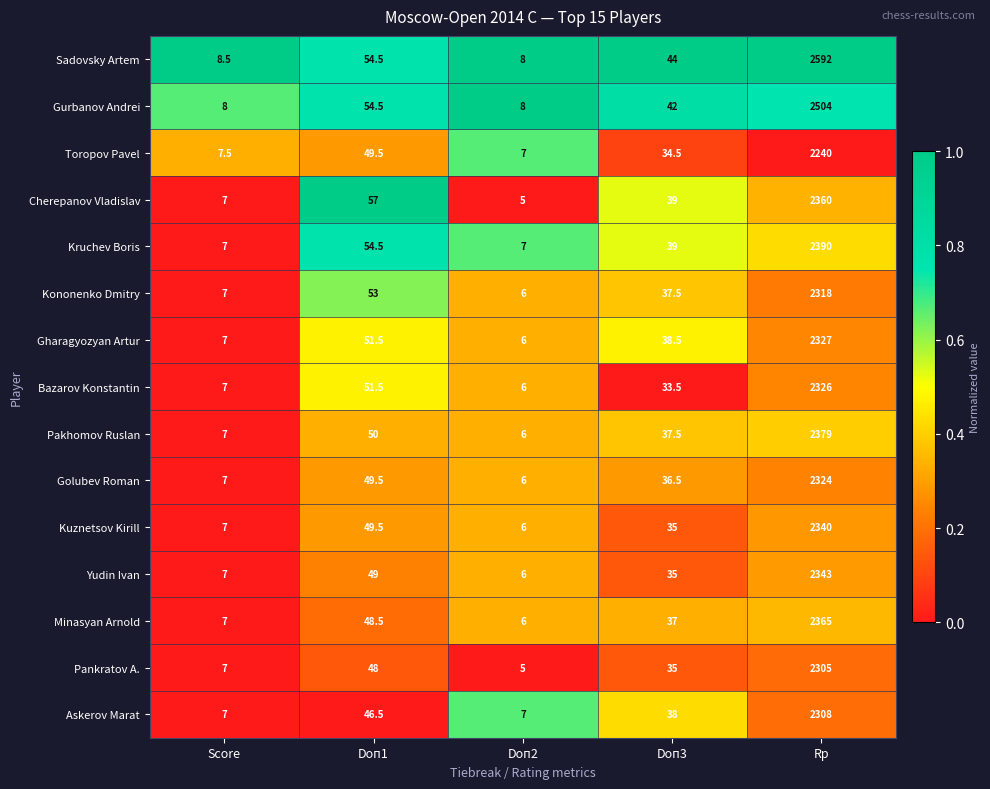

What is the minimum value for Kuznetsov Kirill?

6.0